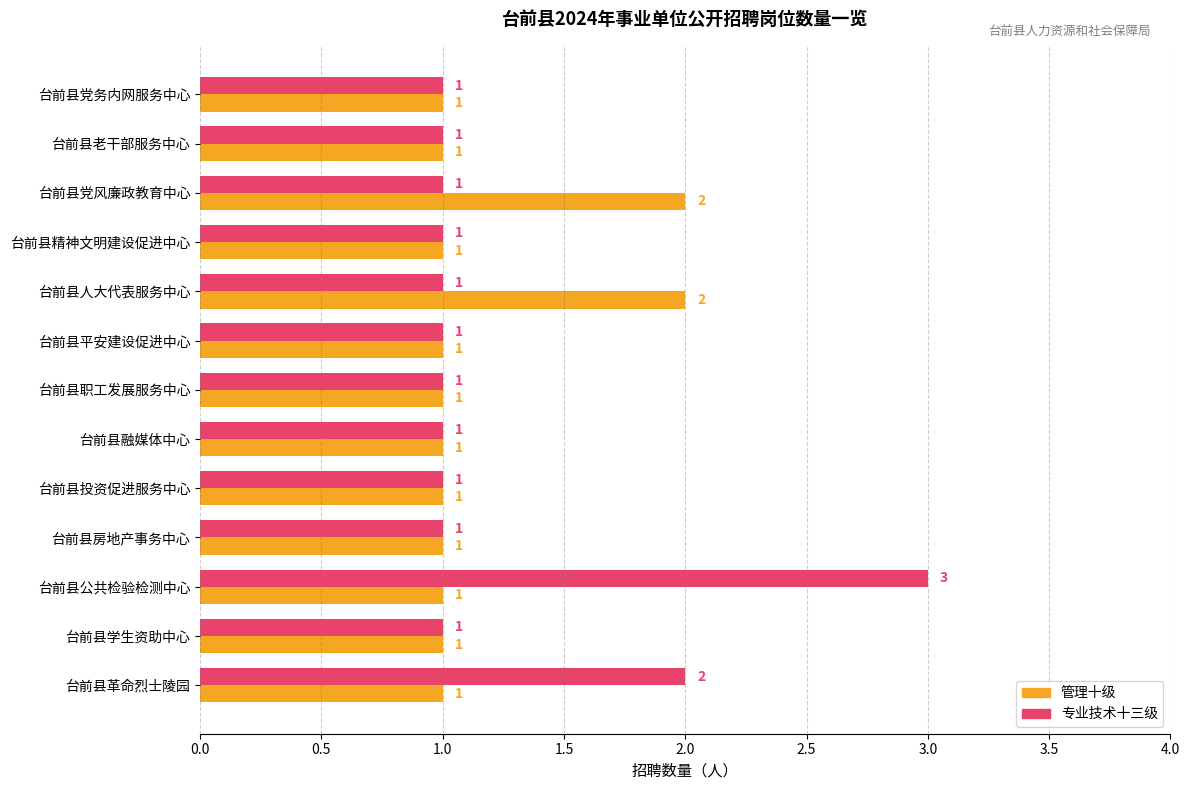

Which series has the largest range (max minus min)?

专业技术十三级